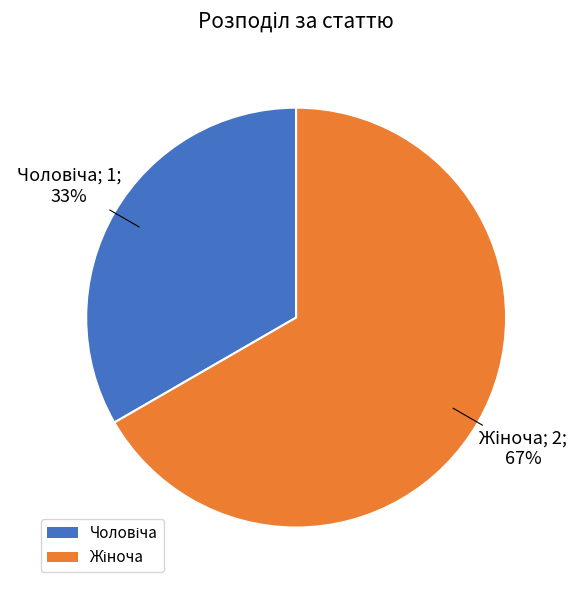

To the nearest percent, what is the average slice percentage?

50%